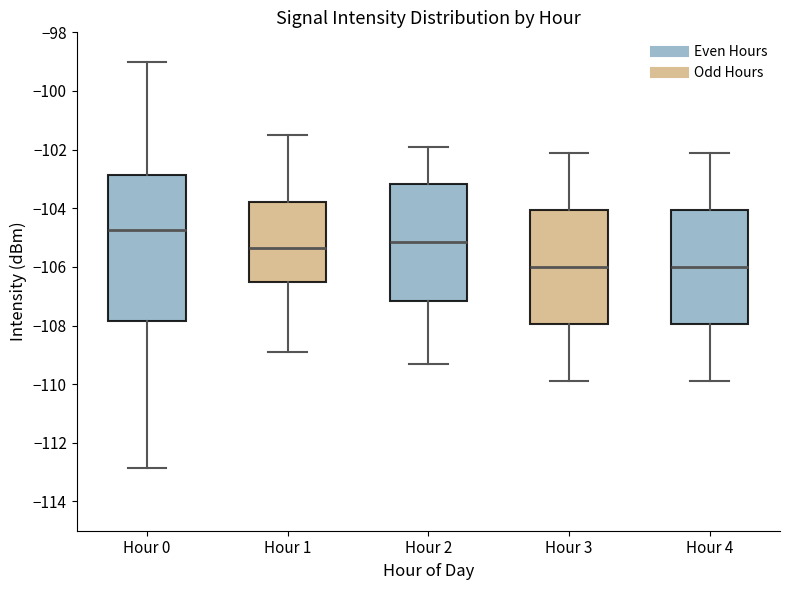

Which box is the tallest, from its lower edge to its upper edge?

Hour 0